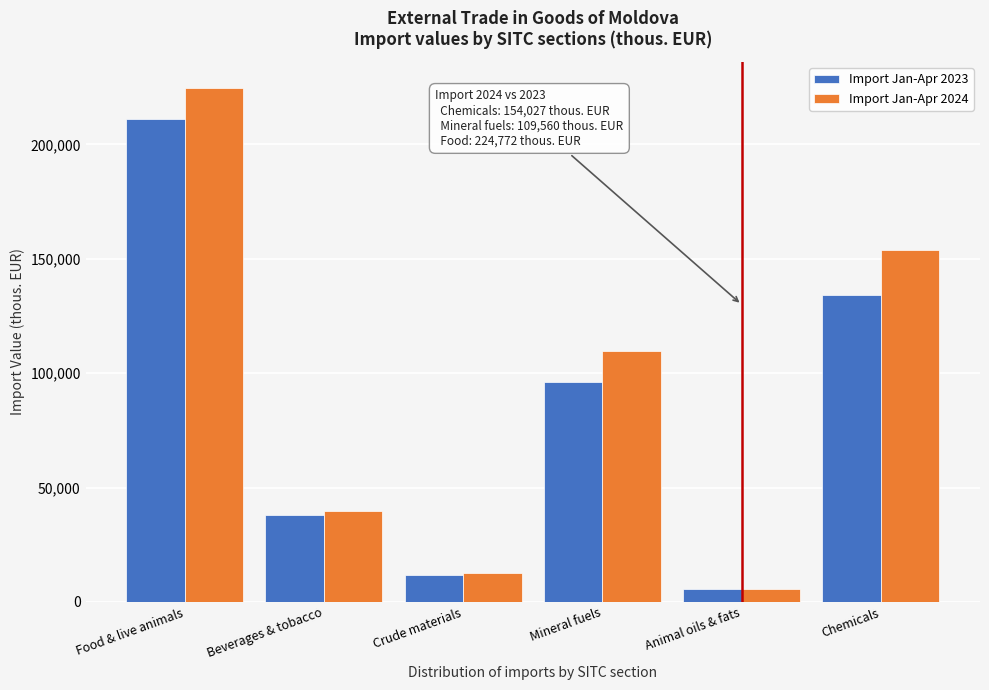

Reading left to right, transcribe all the data shown in this chart.

Import Jan-Apr 2023: 211286.7	38130.4	11877.9	96319.6	5790.0	133966.0
Import Jan-Apr 2024: 224772.0	39868.3	12499.3	109559.9	5667.2	154027.2